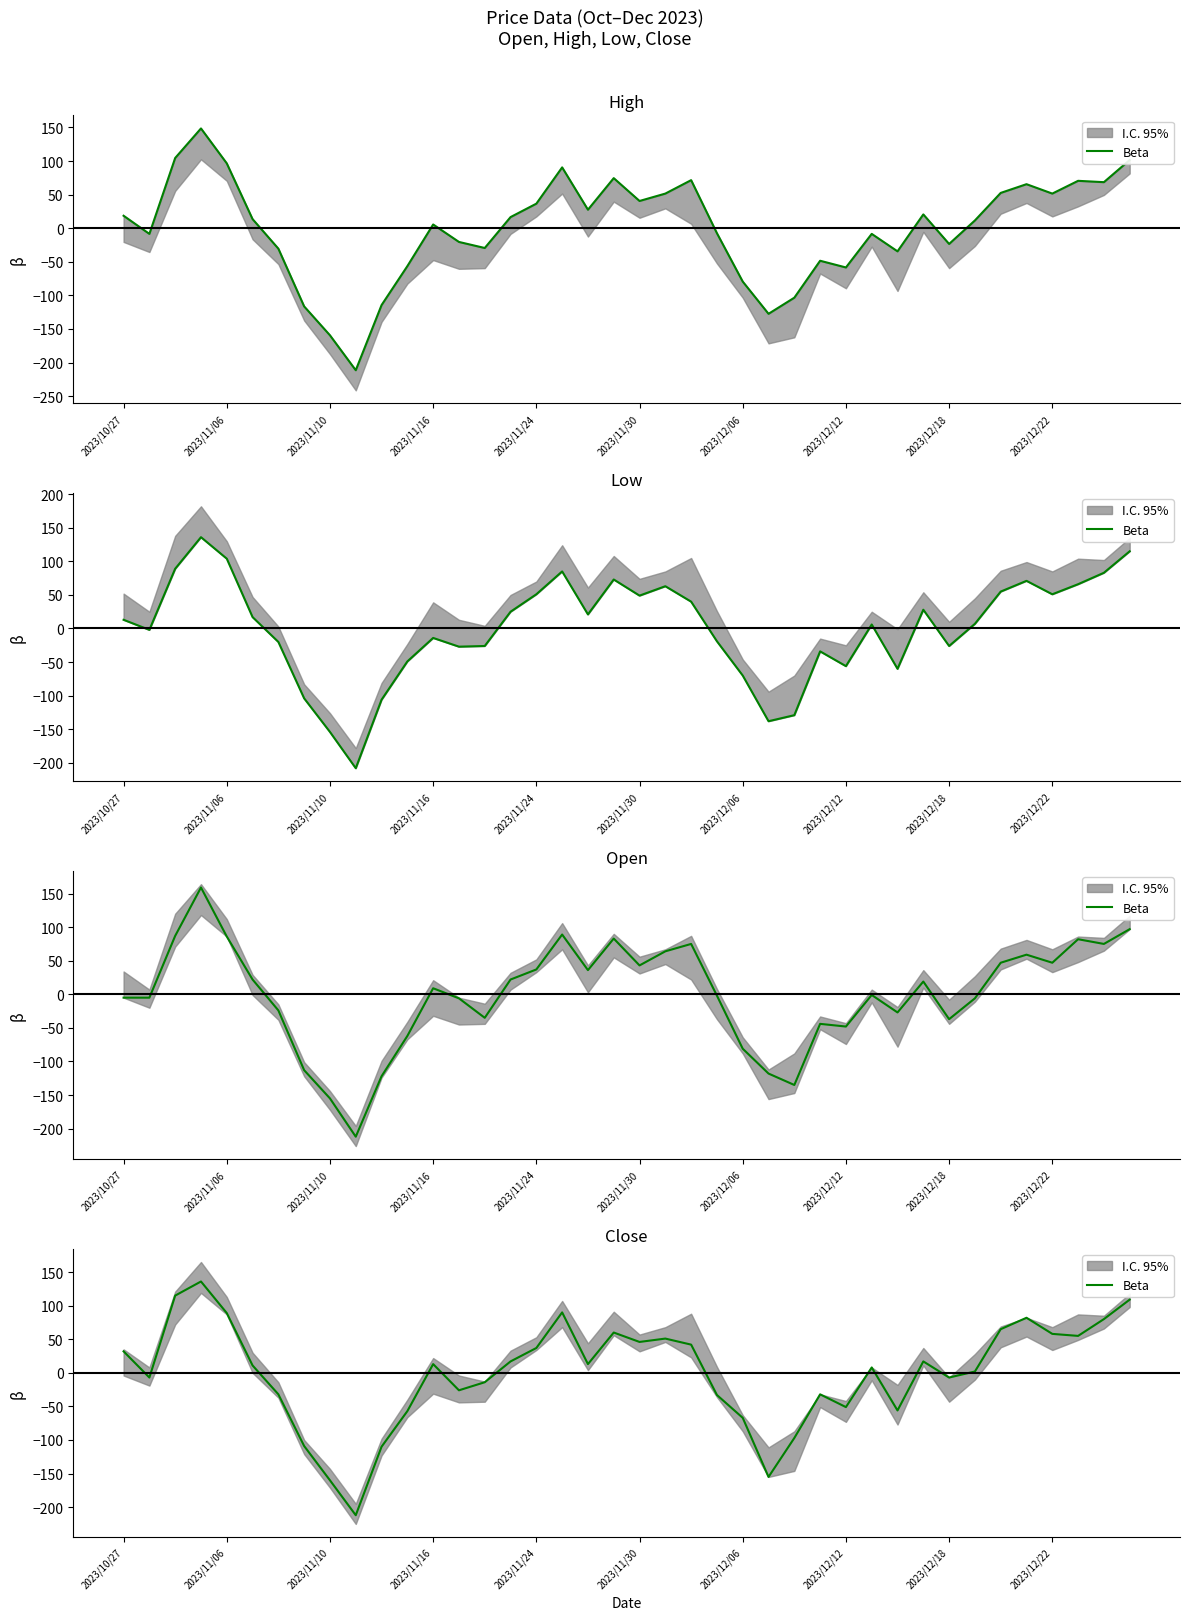

Reading left to right, list all the values displayed in this chart.

31.9	-7.1	114.9	135.9	88.9	10.9	-32.1	-109.1	-160.1	-212.1	-110.1	-57.1	12.9	-26.1	-14.1	16.9	36.9	89.9	12.9	59.9	45.9	50.9	41.9	-33.1	-67.1	-155.1	-97.1	-32.1	-51.1	7.9	-56.1	16.9	-7.1	1.9	64.9	81.9	57.9	54.9	79.9	108.9